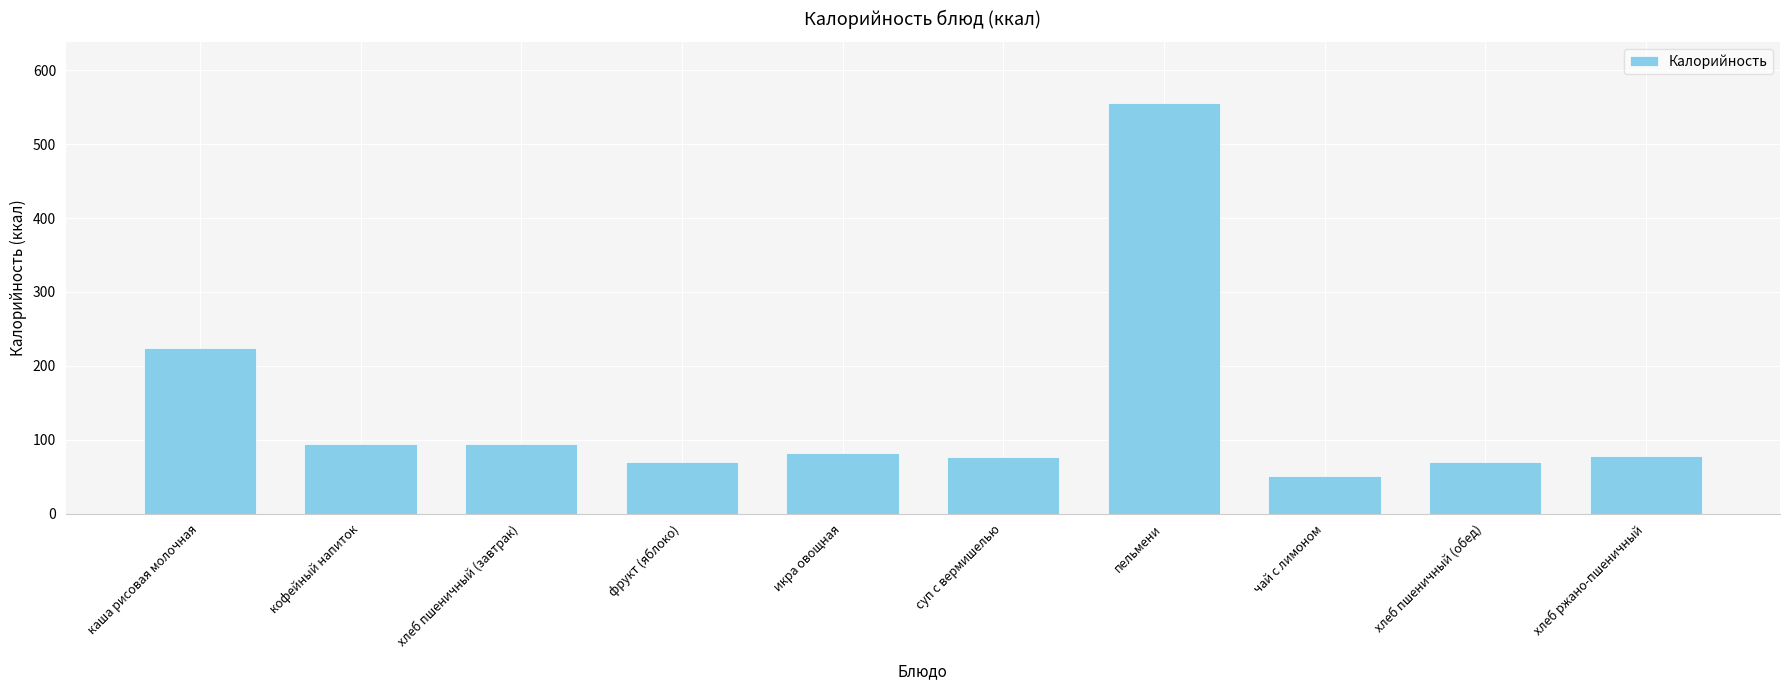

What is the label of the 3rd bar from the left?

хлеб пшеничный (завтрак)